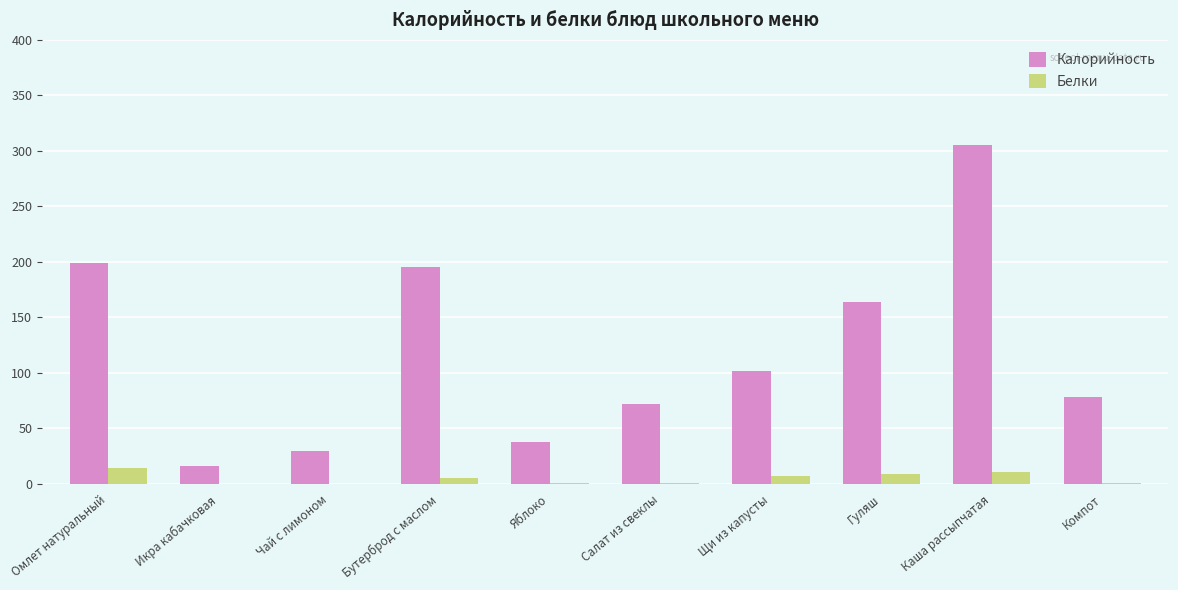

At which category does the chart reach its peak across all series?

Каша рассыпчатая